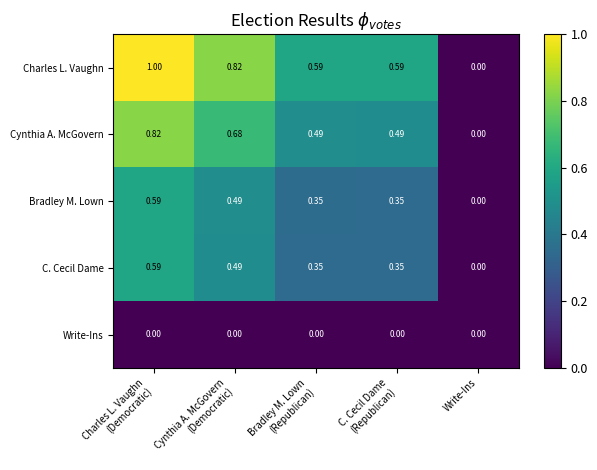

Which series has the largest total across all categories?

Charles L. Vaughn